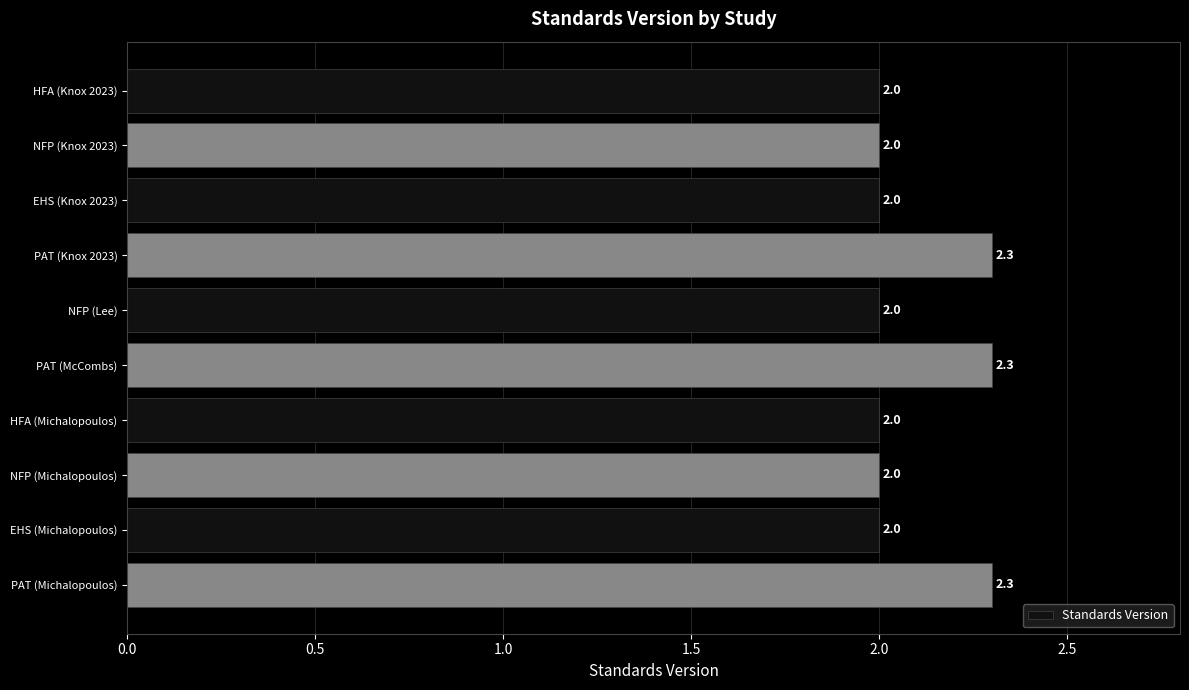

True or false: the data shows 0.5 at NFP (Michalopoulos).

False